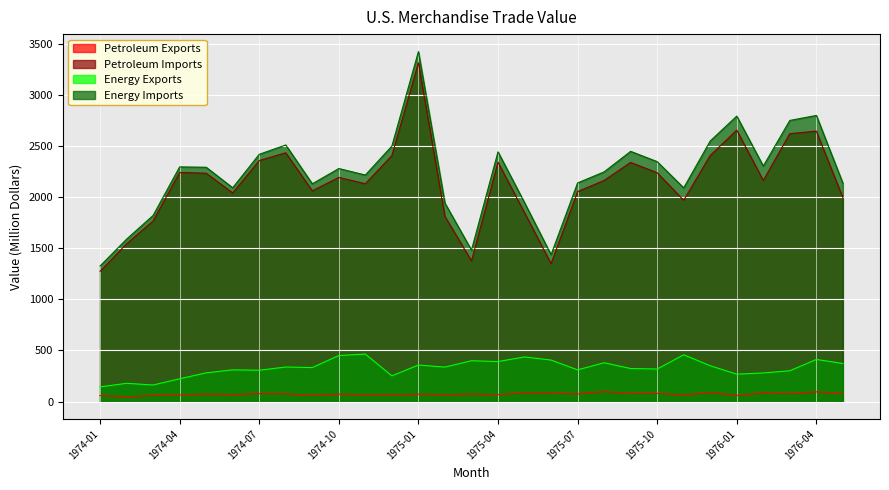

True or false: Petroleum Imports and Energy Imports cross at least once.

False